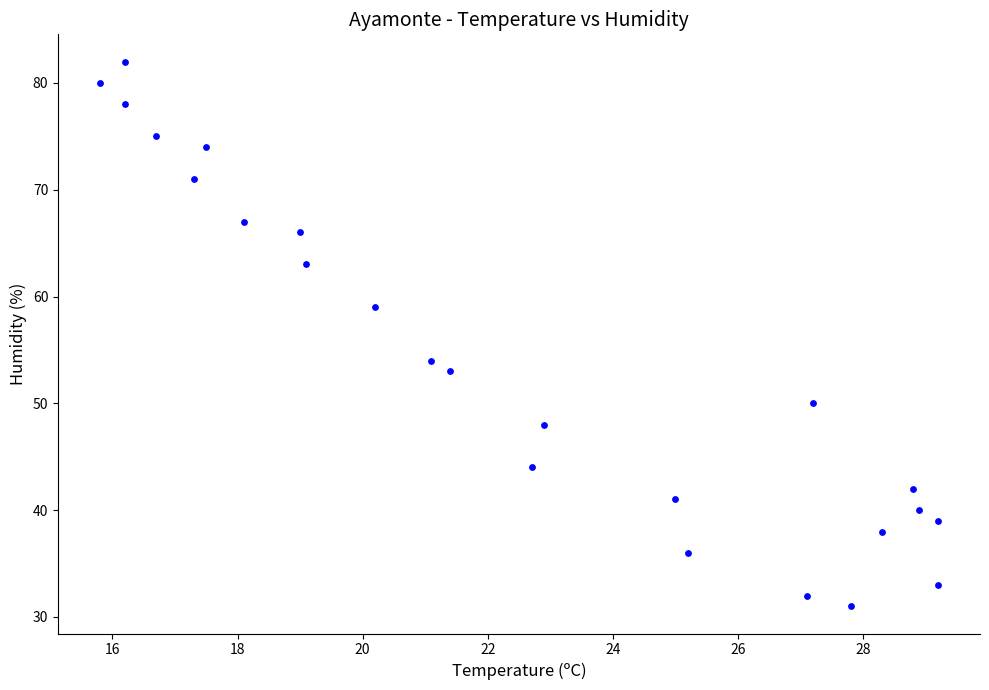

What Y value in the scatter plot is closest to 56?

54